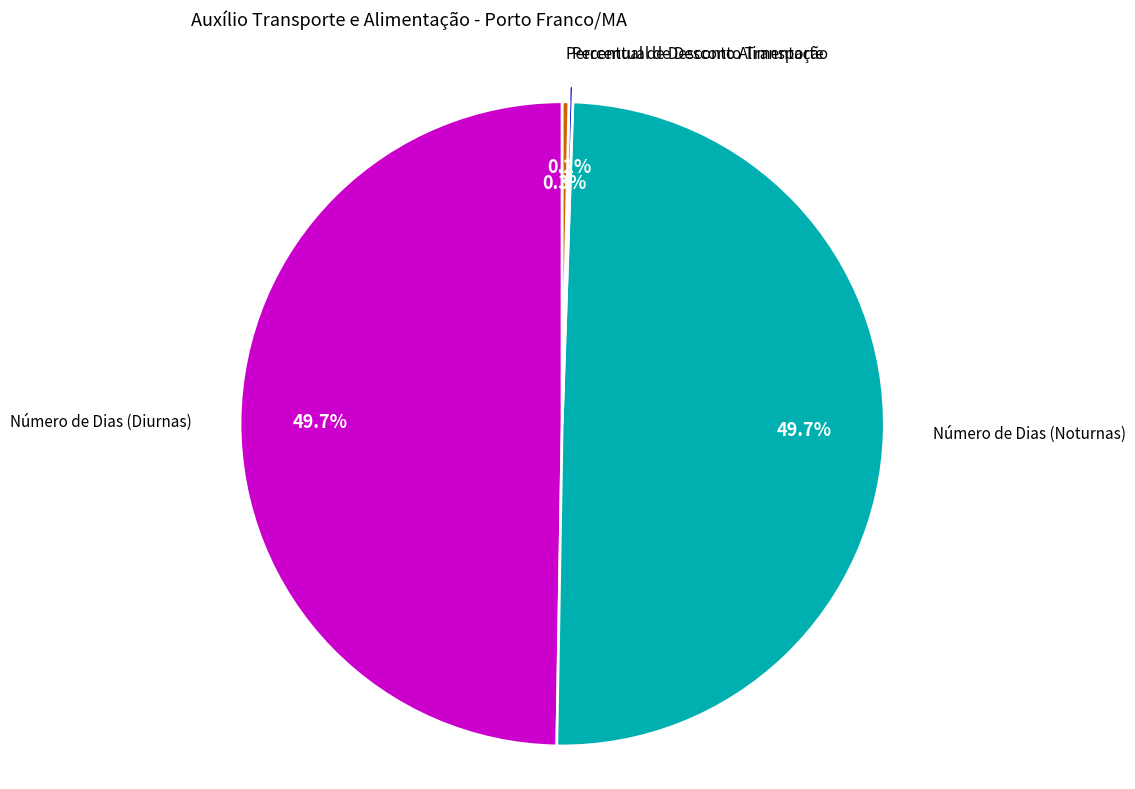

Is there a majority slice in this chart?

No